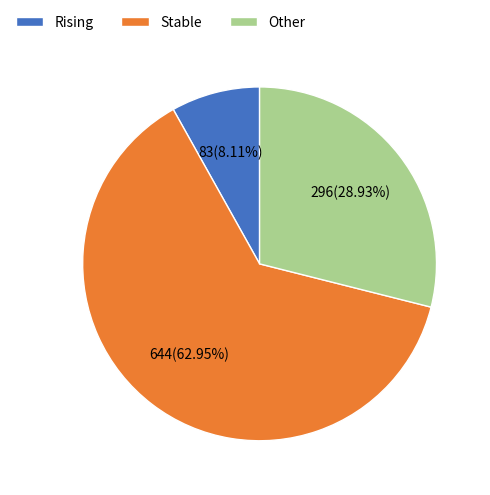

Is there any slice that represents more than half of the pie?

Yes